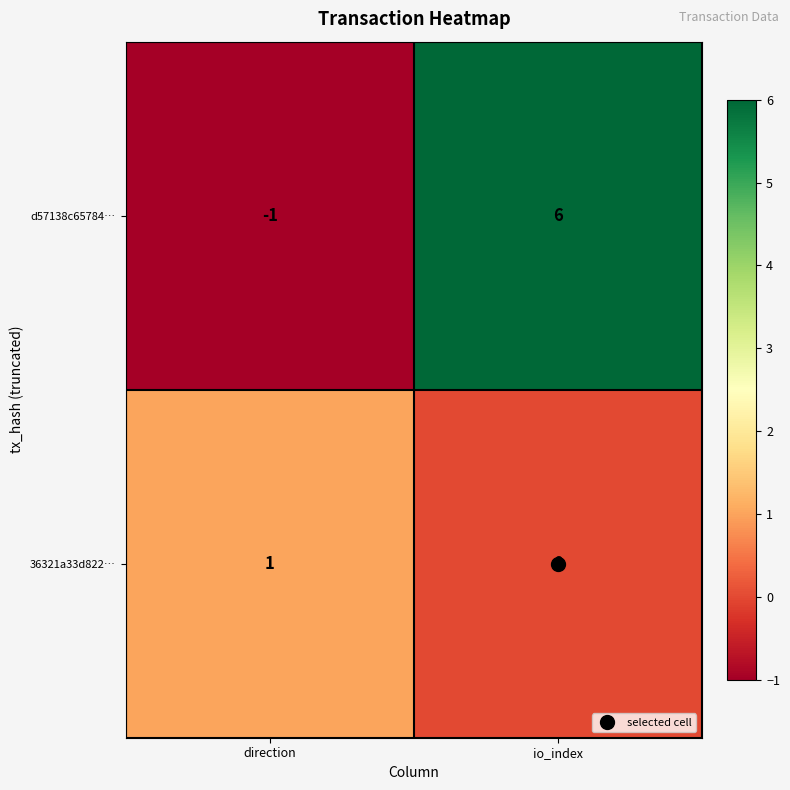

Count the number of data series in this chart.

2